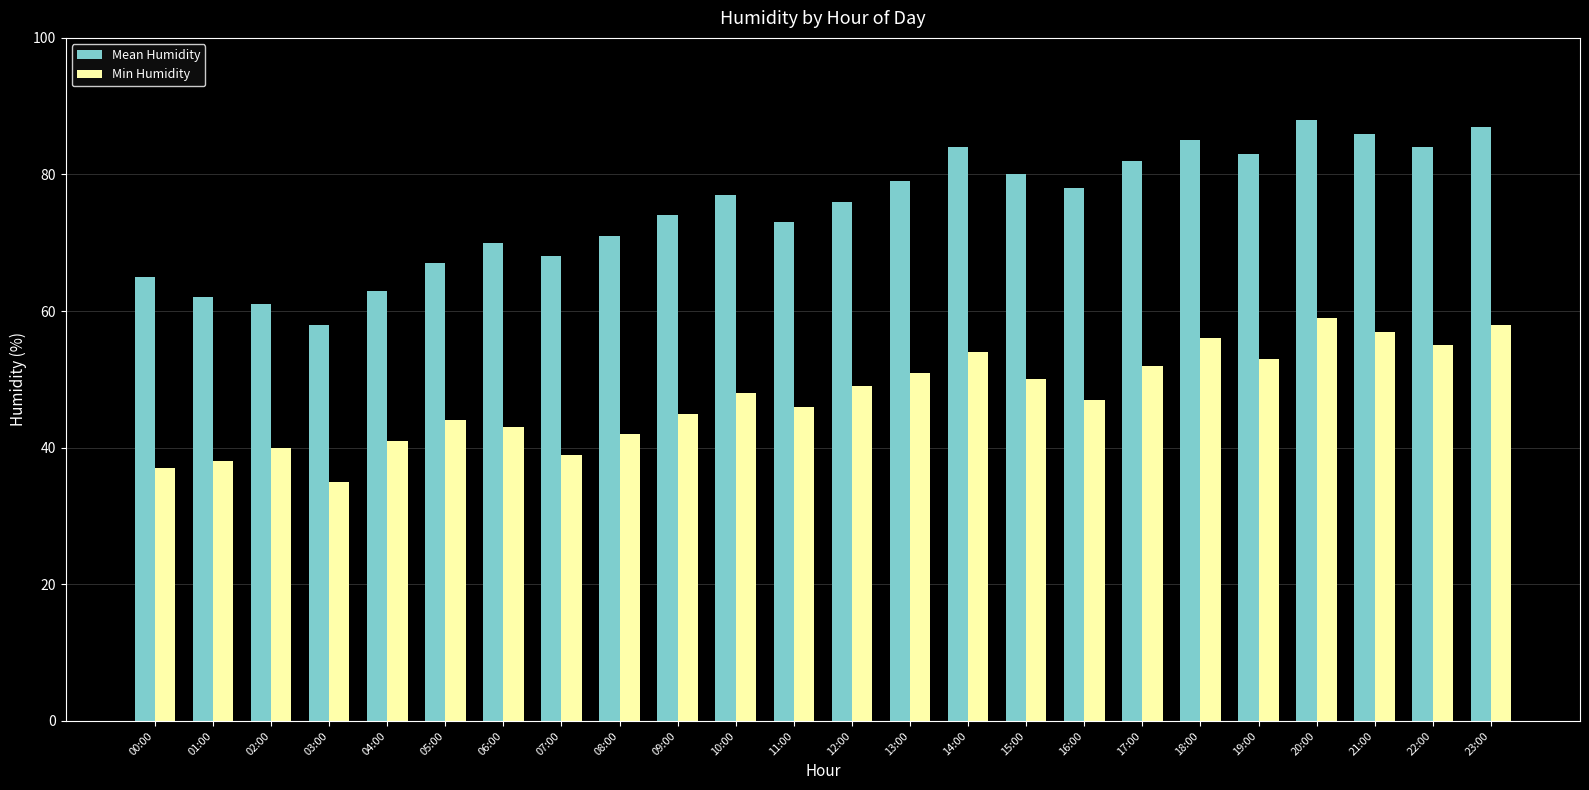

What is the value of the Min Humidity bar at the 8th from the left?

39